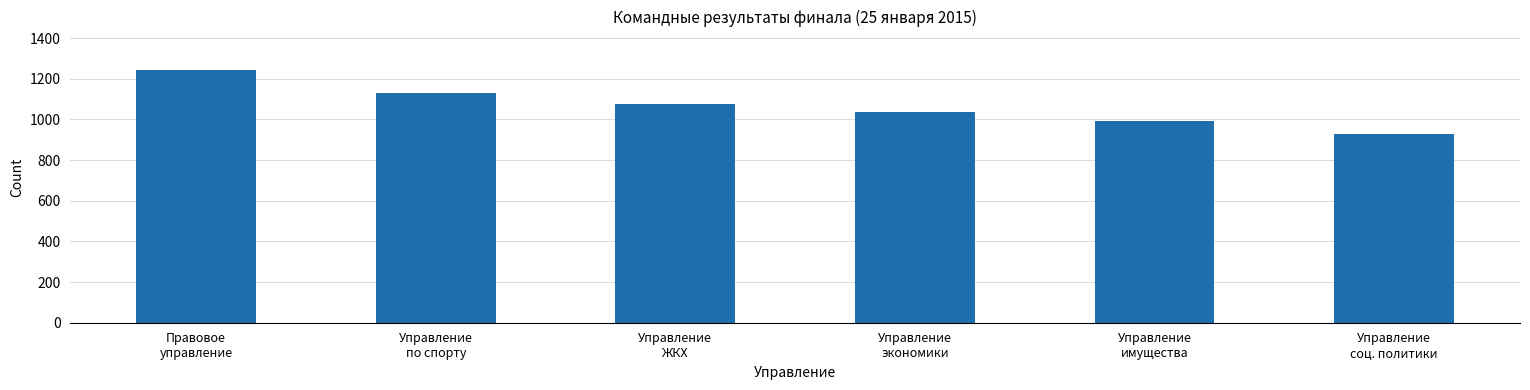

The chart shows a value of 590 at Управление
имущества. True or false?

False